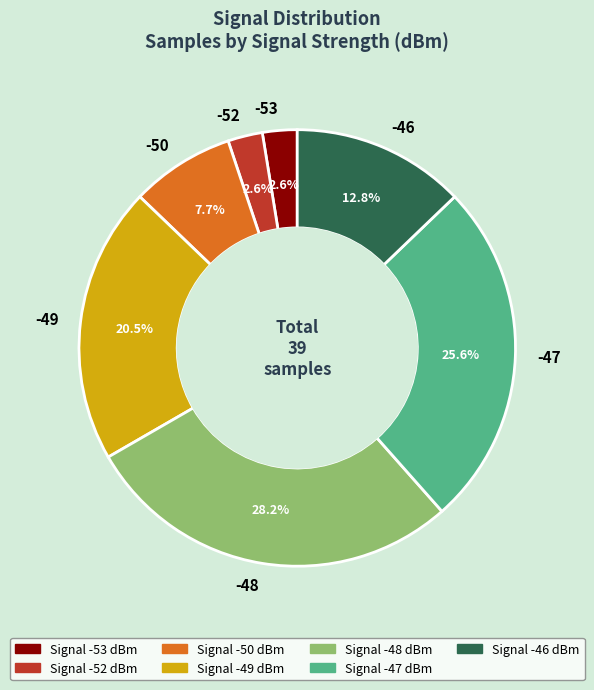

Between -46 and -49, which is larger?

-49